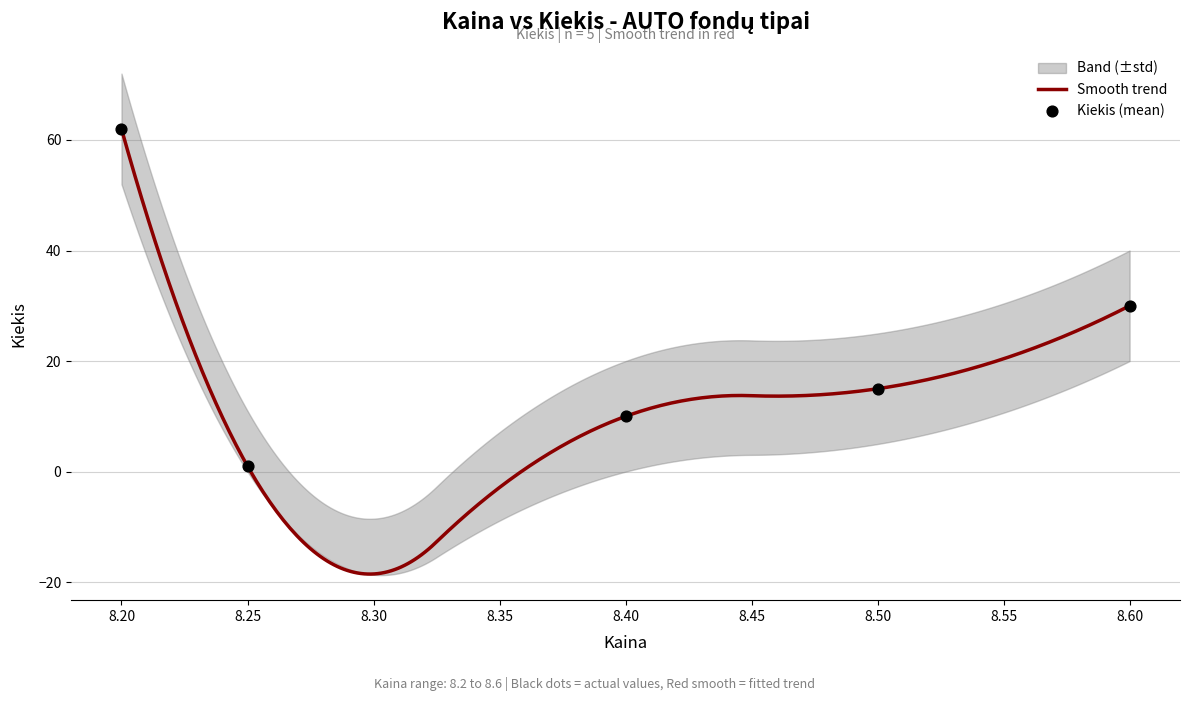

Approximately how many times larger is the value at 8.4 compared to 8.2?

0.2